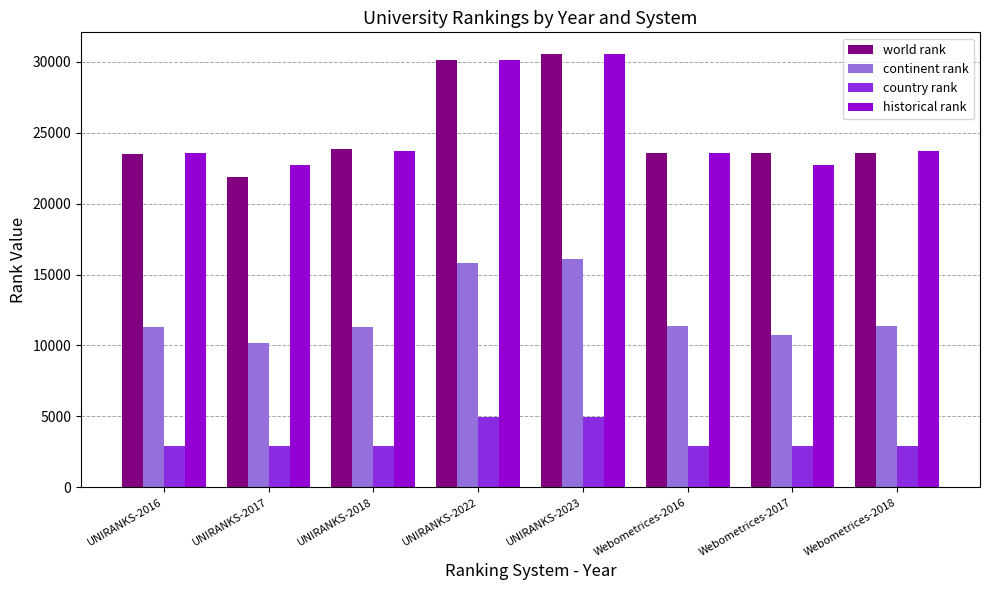

What is the lowest value of the historical rank series?

22748